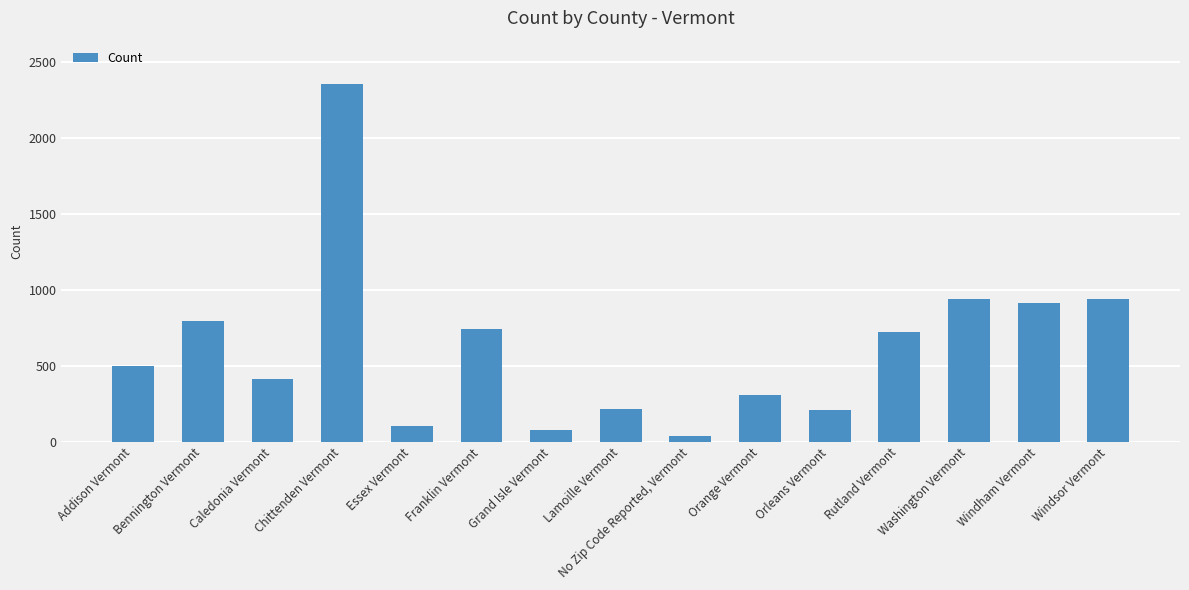

List the labels in order of value, largest first.

Chittenden Vermont, Windsor Vermont, Washington Vermont, Windham Vermont, Bennington Vermont, Franklin Vermont, Rutland Vermont, Addison Vermont, Caledonia Vermont, Orange Vermont, Lamoille Vermont, Orleans Vermont, Essex Vermont, Grand Isle Vermont, No Zip Code Reported, Vermont